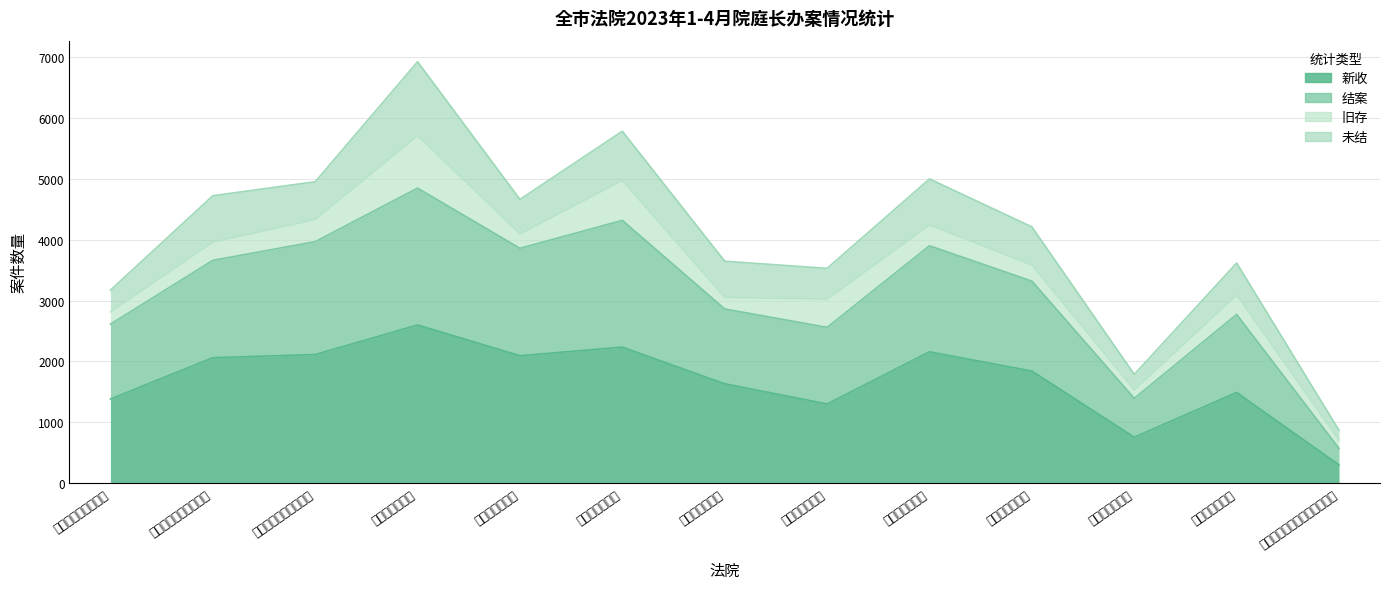

What is the label of the 1st point from the left?

德州市中级人民法院